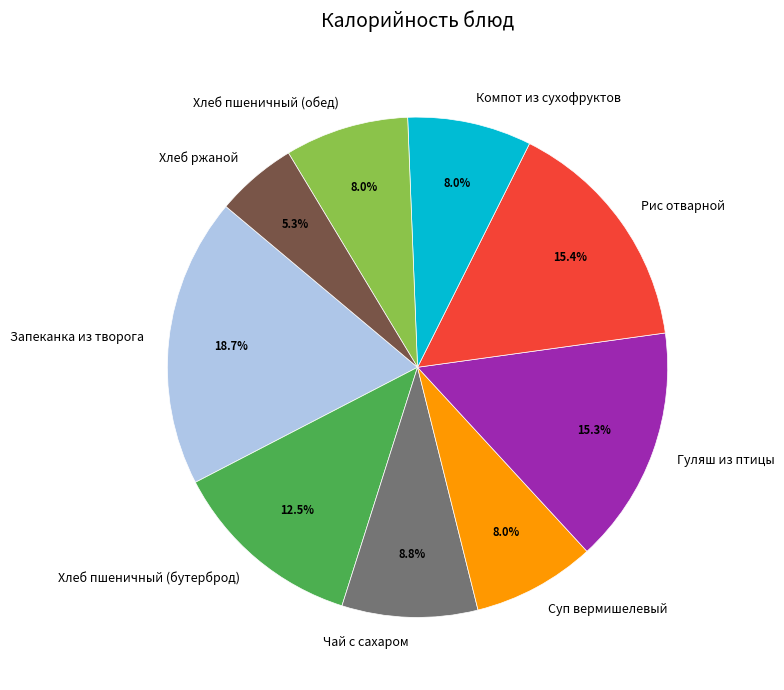

Do Хлеб пшеничный (обед) and Хлеб пшеничный (бутерброд) together represent more than half of the pie?

No